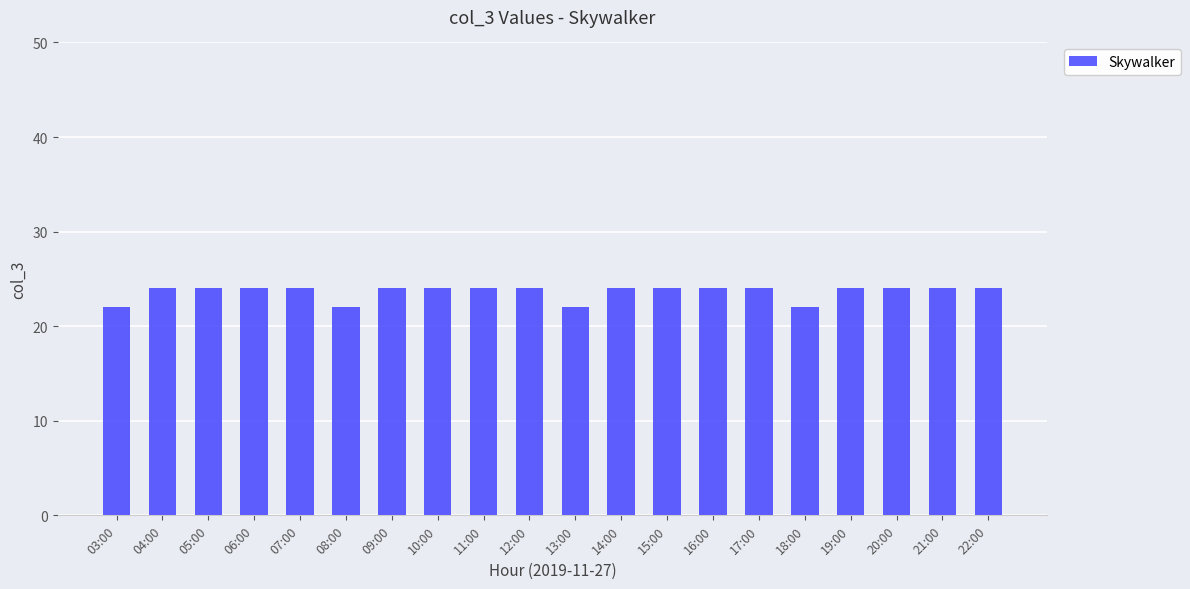

True or false: the data shows 22 at 18:00.

True